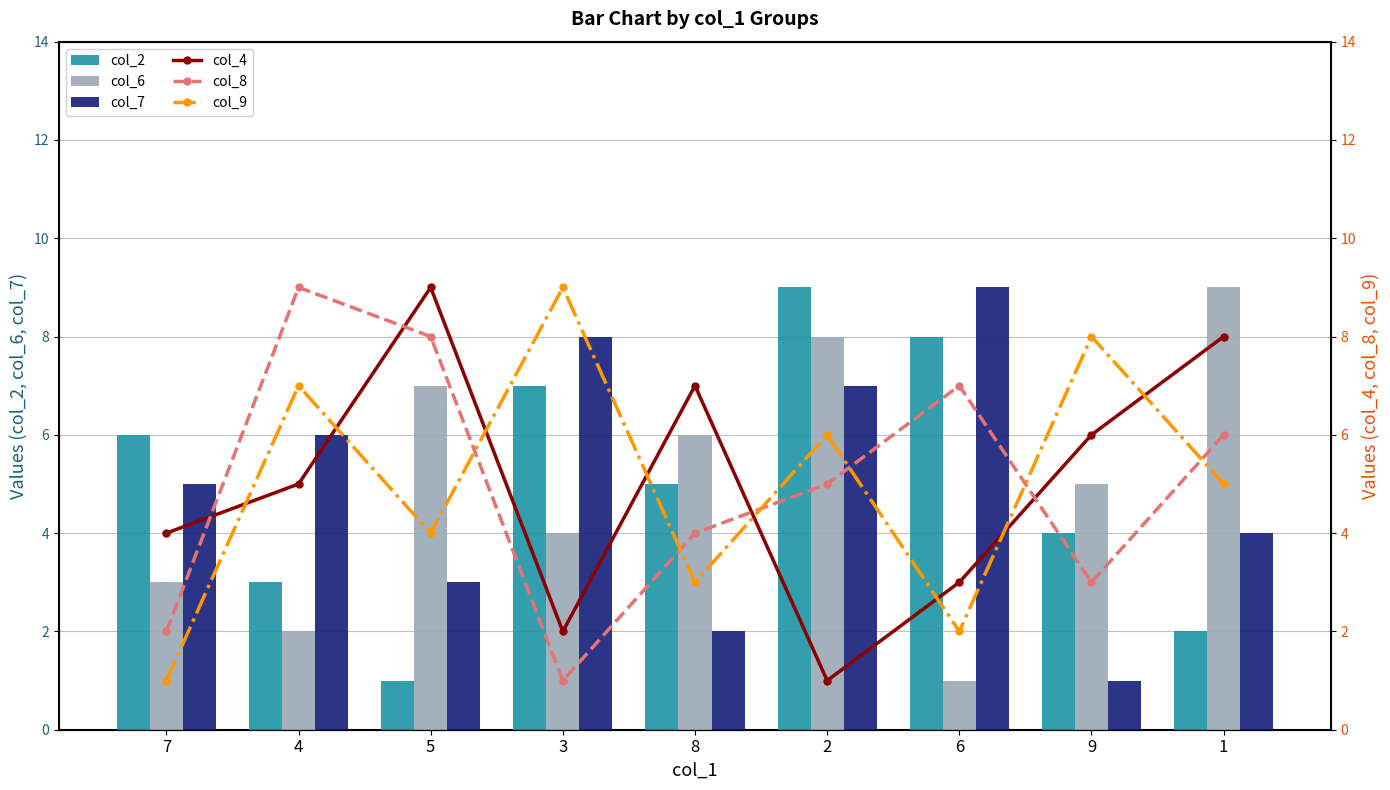

Where does the col_9 series first go above 5?

4